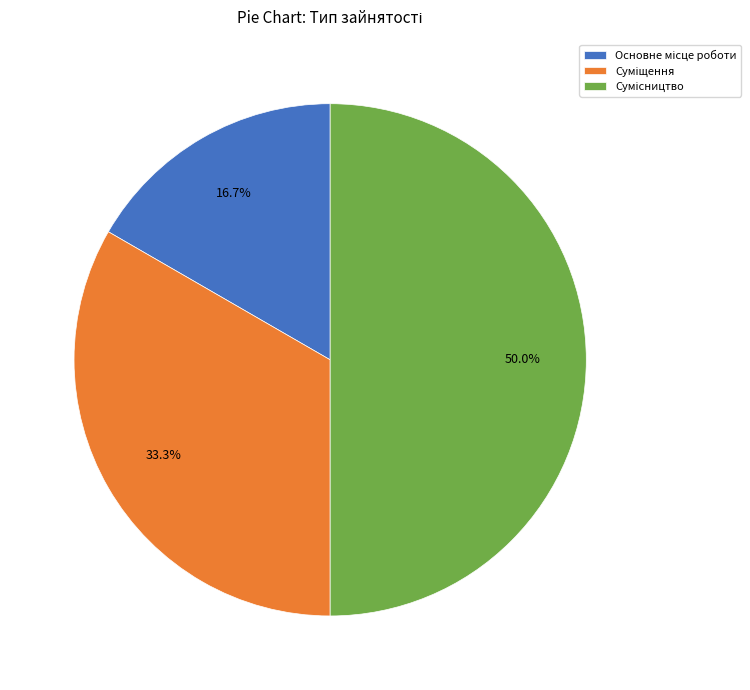

True or false: Основне місце роботи accounts for 17% of the total.

True